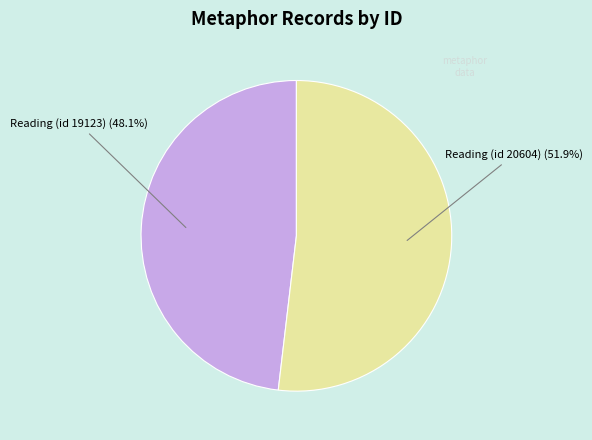

Combined, do Reading (id 19123) and Reading (id 20604) account for over 50%?

Yes